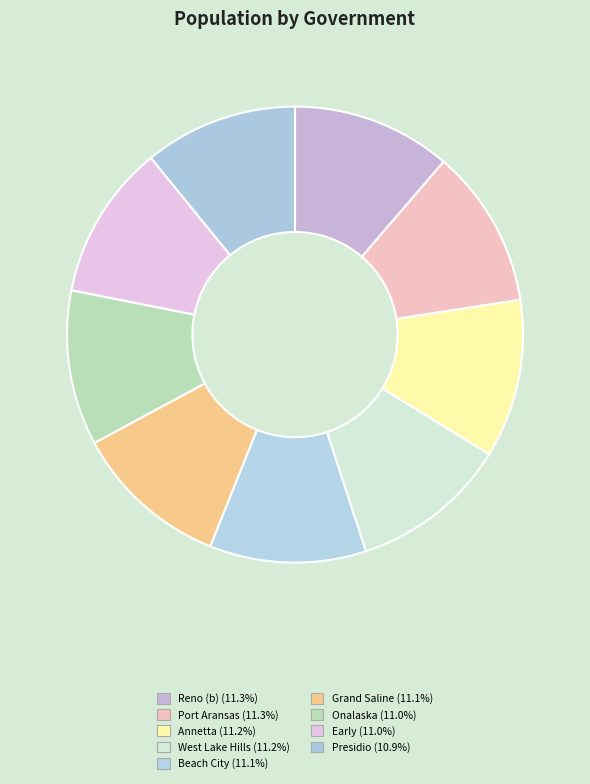

What percentage do West Lake Hills and Presidio together represent?

22.1%